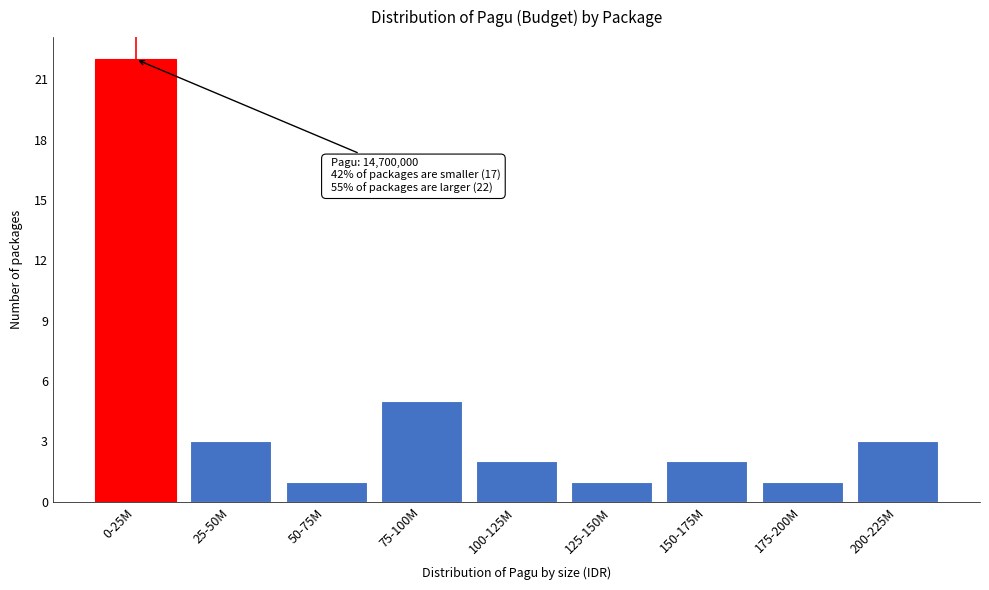

Reading left to right, extract all data points from this chart.

22	3	1	5	2	1	2	1	3